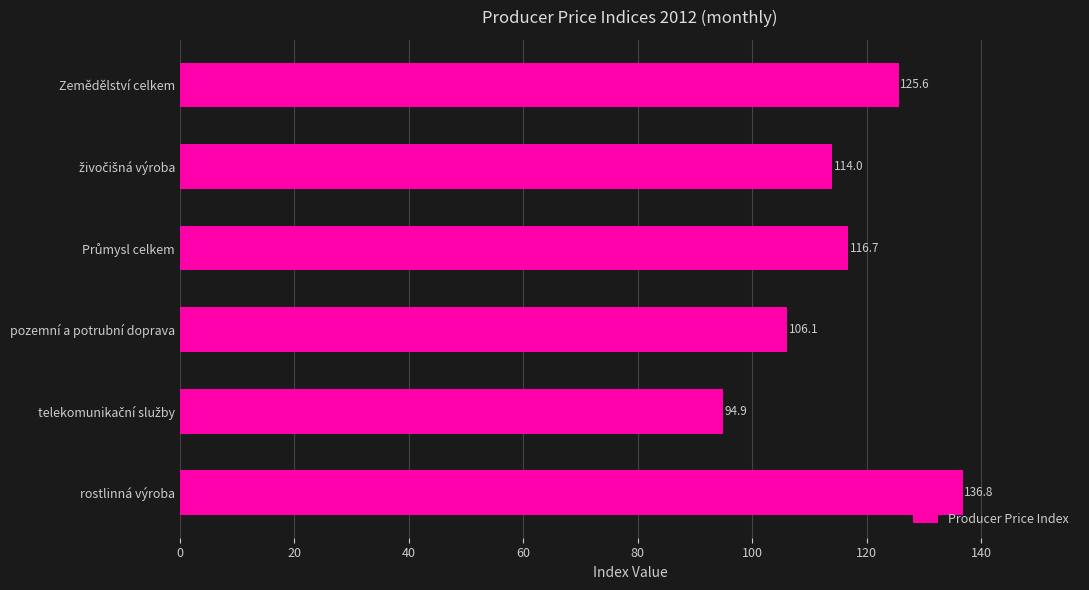

What is the sum of all values?

694.1